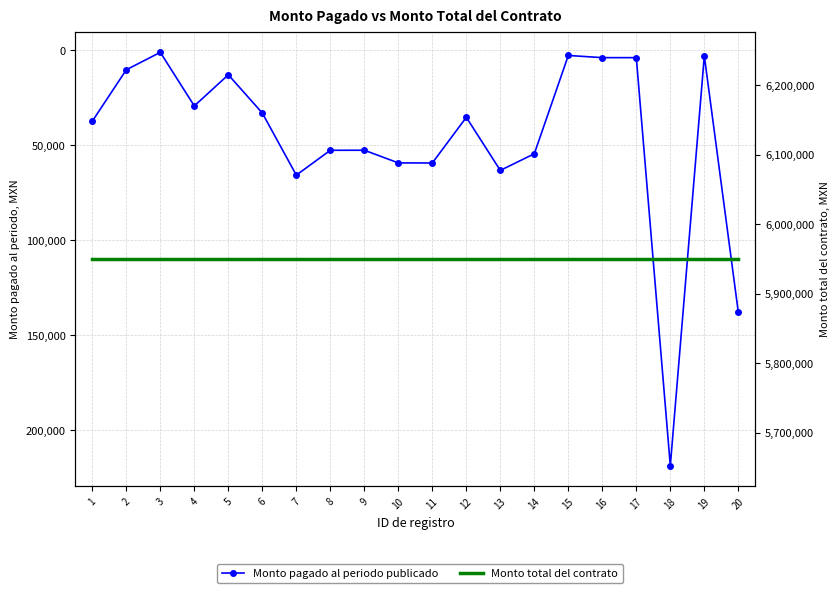

Does the chart have visible grid lines?

Yes